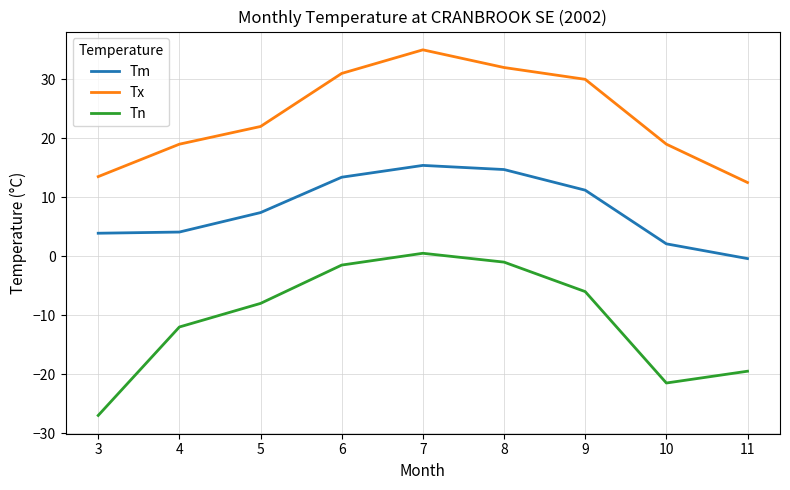

The Tn series shows -27.0 at 3. True or false?

True